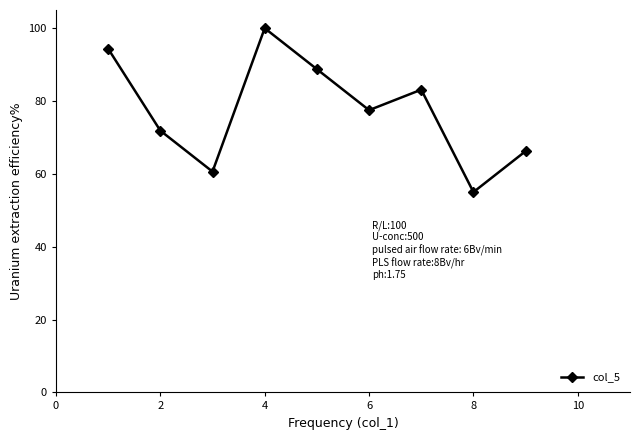

True or false: the data has more than 1 interior local peaks.

True